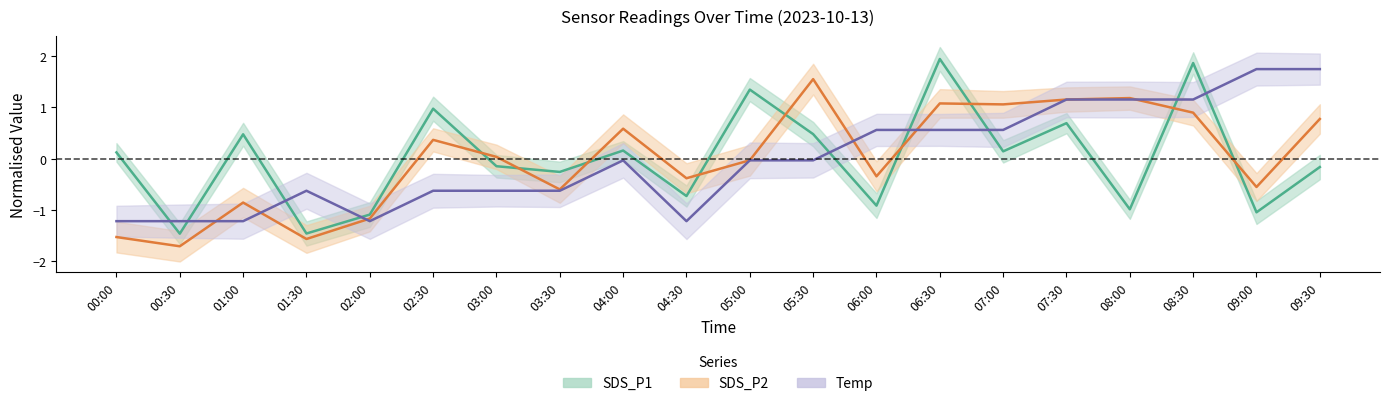

Does the chart have visible grid lines?

No